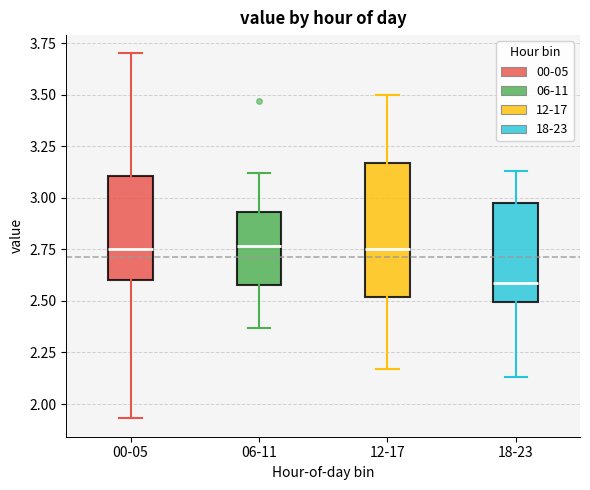

Which box has the lowest median line?

18-23